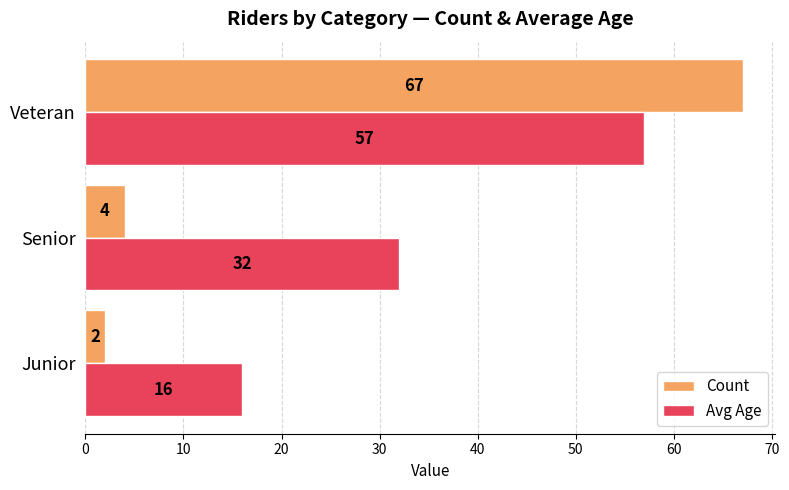

Where is Count nearest to the value 34?

Senior